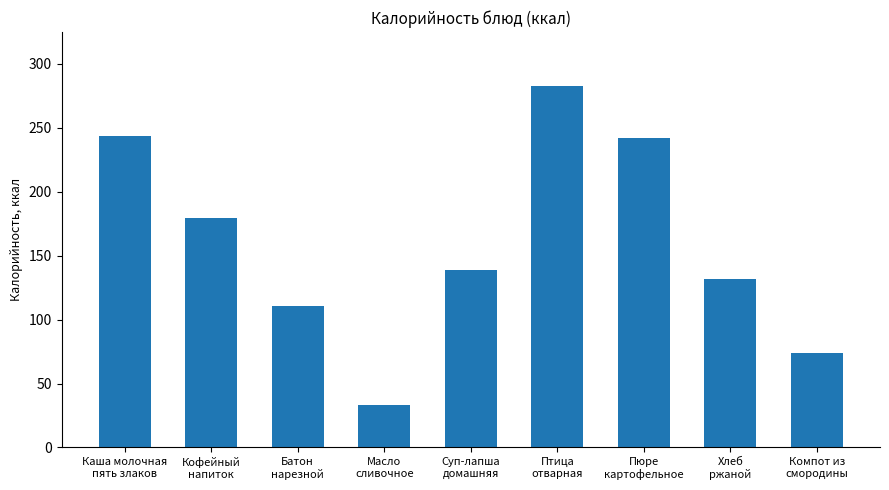

Approximately how many times larger is the value at Птица
отварная compared to Масло
сливочное?

8.6